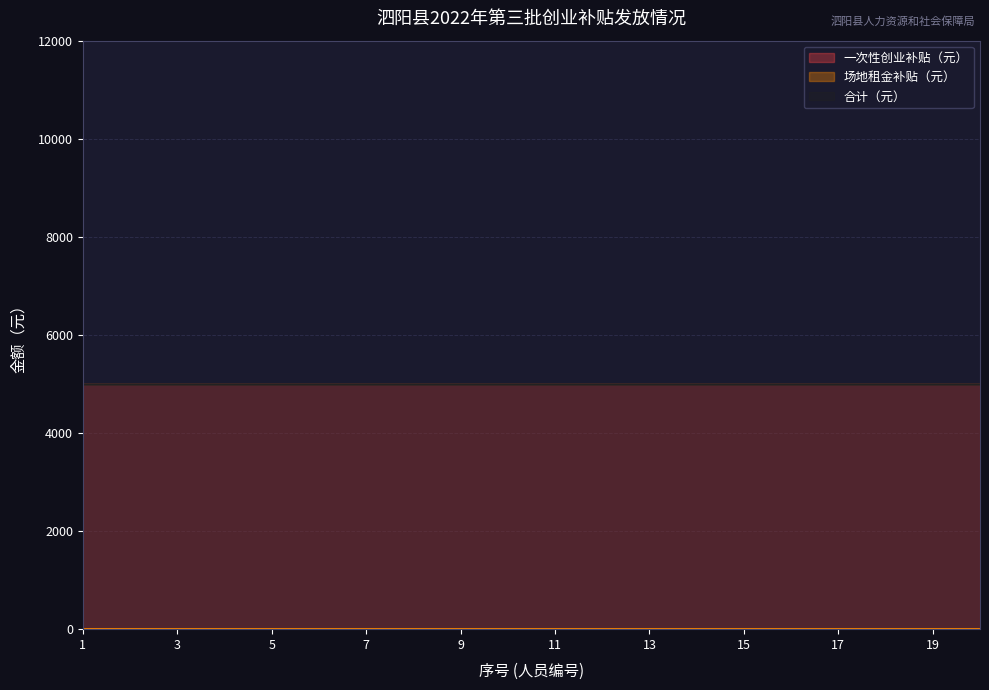

Read the 一次性创业补贴（元） value at 20.

5000